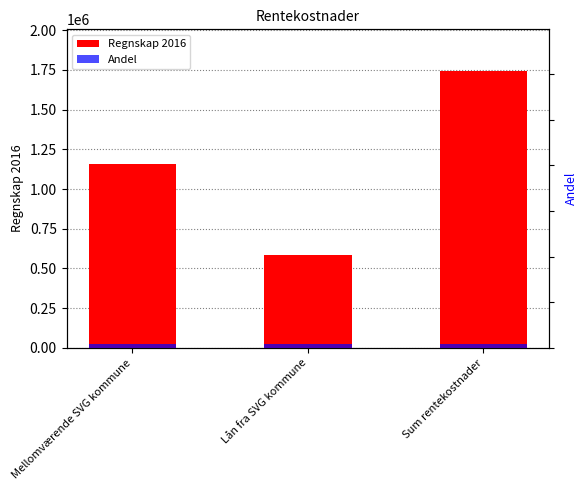

Are the bars horizontal?

No